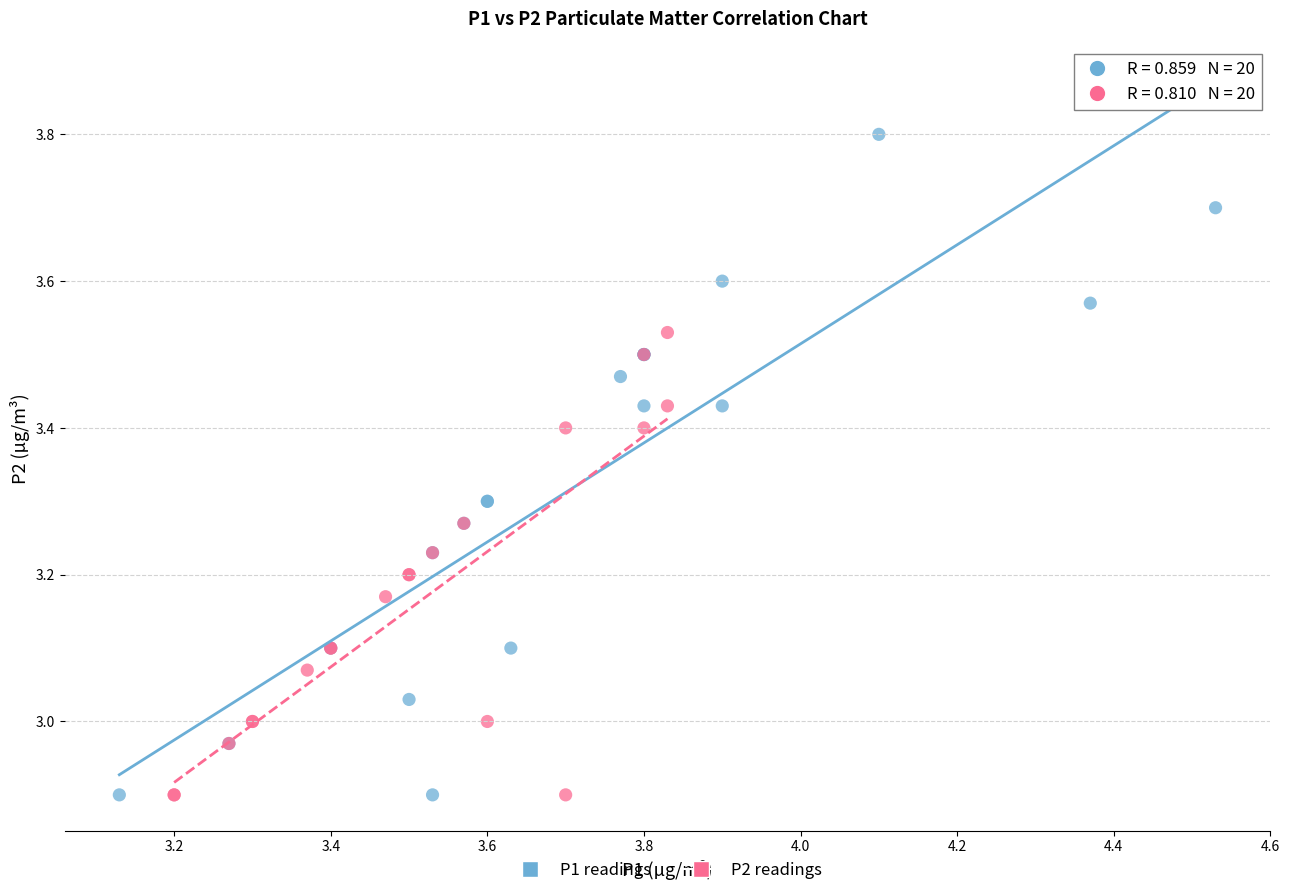

Which series contains the highest Y value?

P1 readings